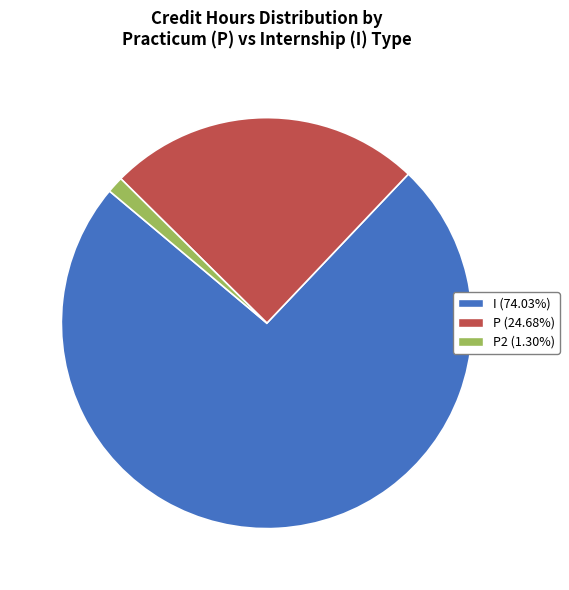

Is there a majority slice in this chart?

Yes